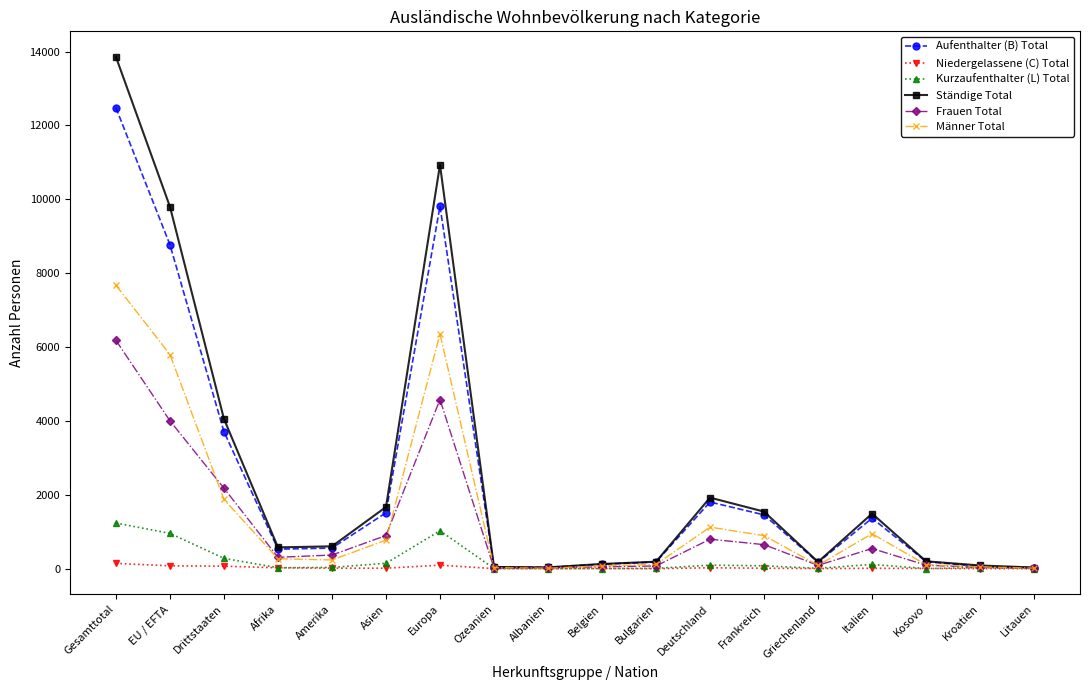

What position from the left is Frankreich?

13